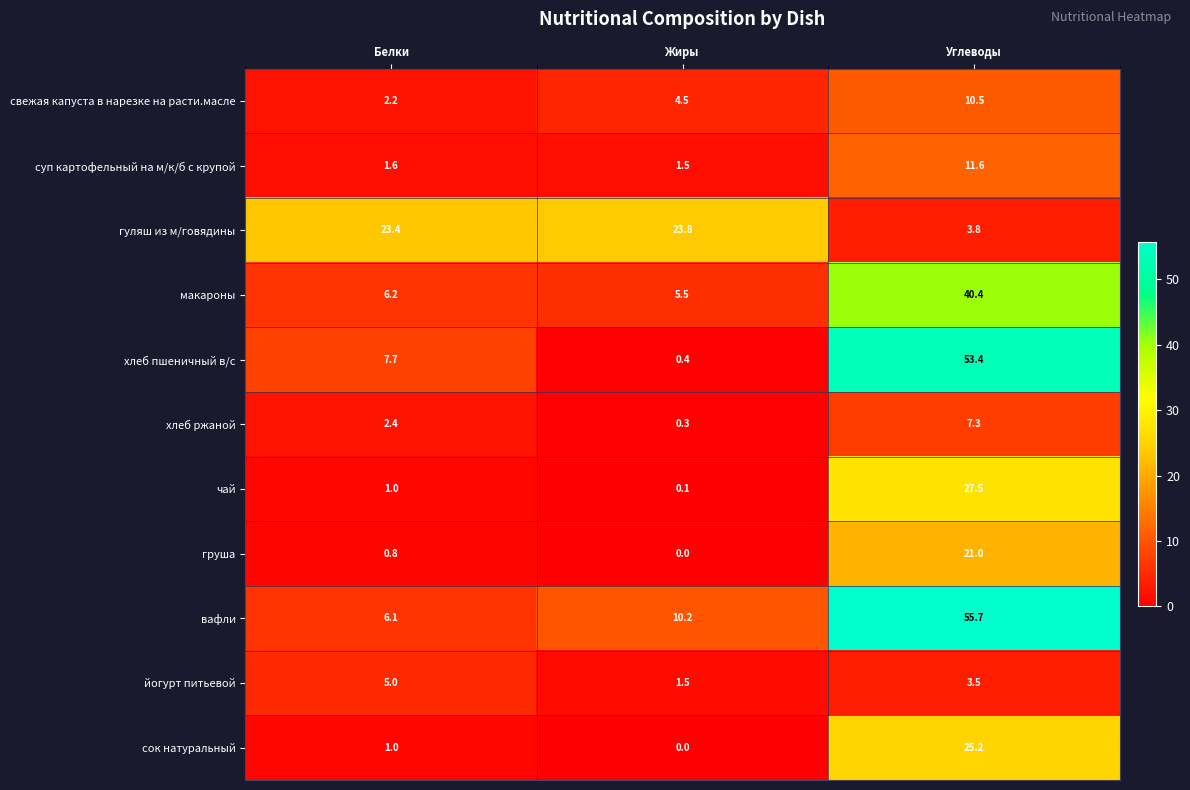

Is it true that сок натуральный equals 0.0 at Жиры?

True